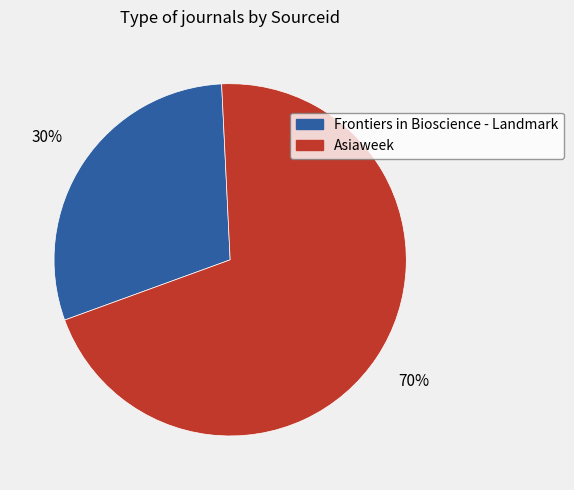

Rank the categories by value from highest to lowest.

Asiaweek, Frontiers in Bioscience - Landmark